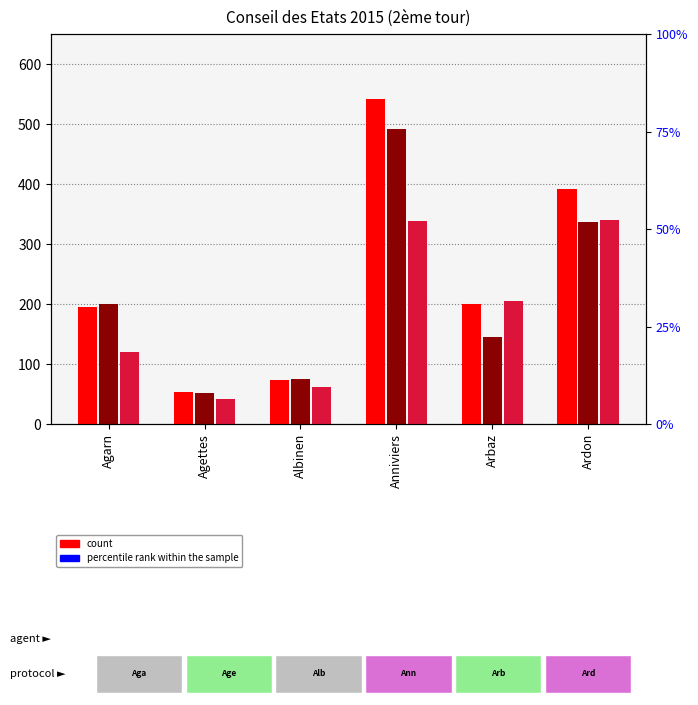

At which label does 2. Beat RIEDER reach its minimum?

Agettes